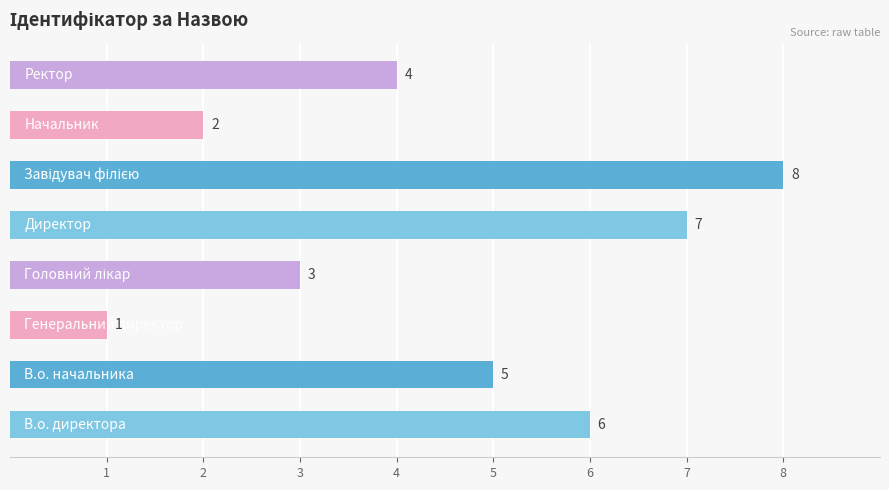

How many values are between 3 and 7?

5